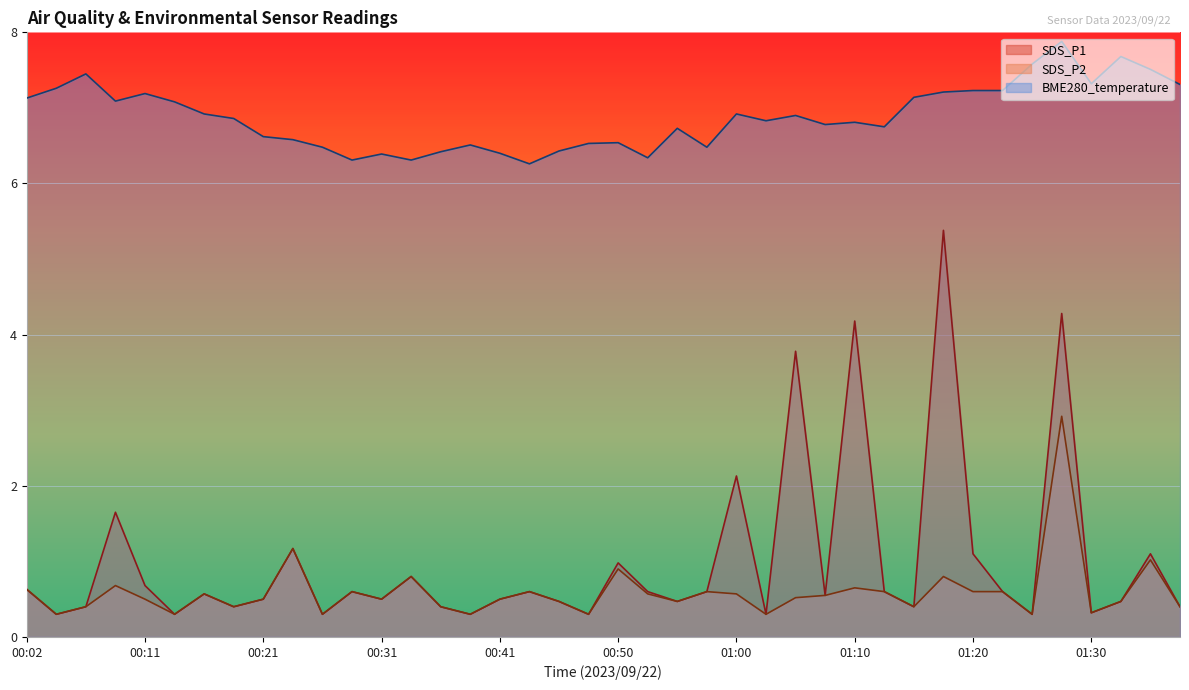

Which label corresponds to the smallest value in the chart?

00:04